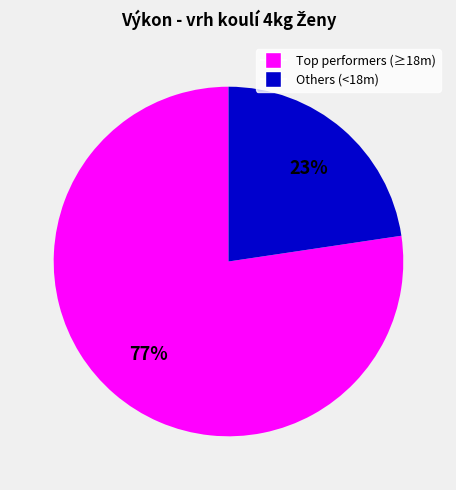

Is there a majority slice in this chart?

Yes